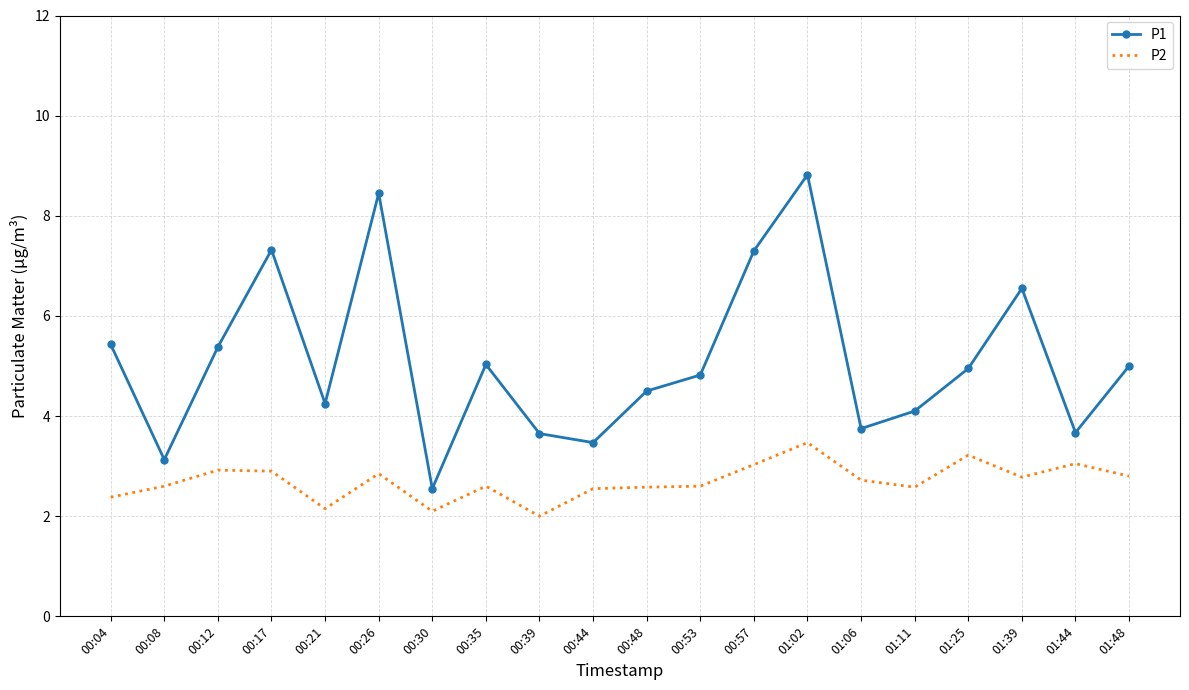

True or false: P1 and P2 cross at least once.

False